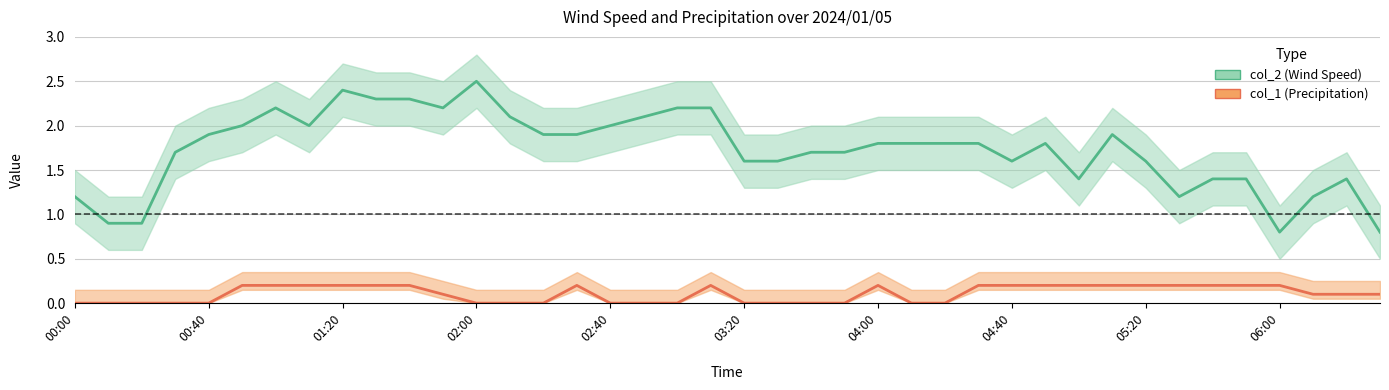

At which category does col_1 reach its first local peak?

15